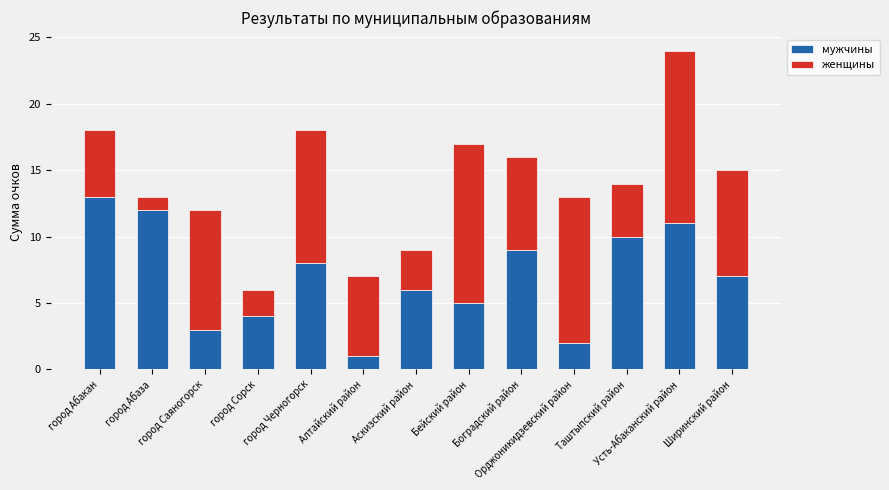

What are all the series names shown in the legend?

мужчины, женщины